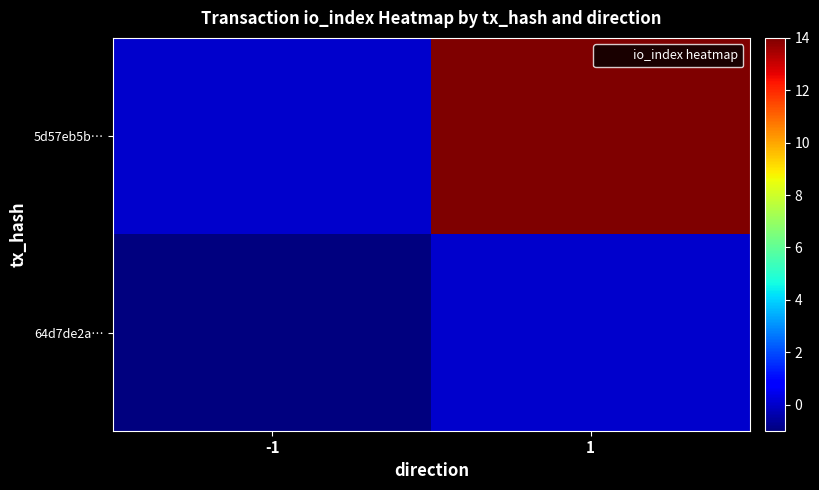

Reading left to right, transcribe all the data shown in this chart.

5d57eb5b…: -1=0	1=14
64d7de2a…: -1=-1	1=0